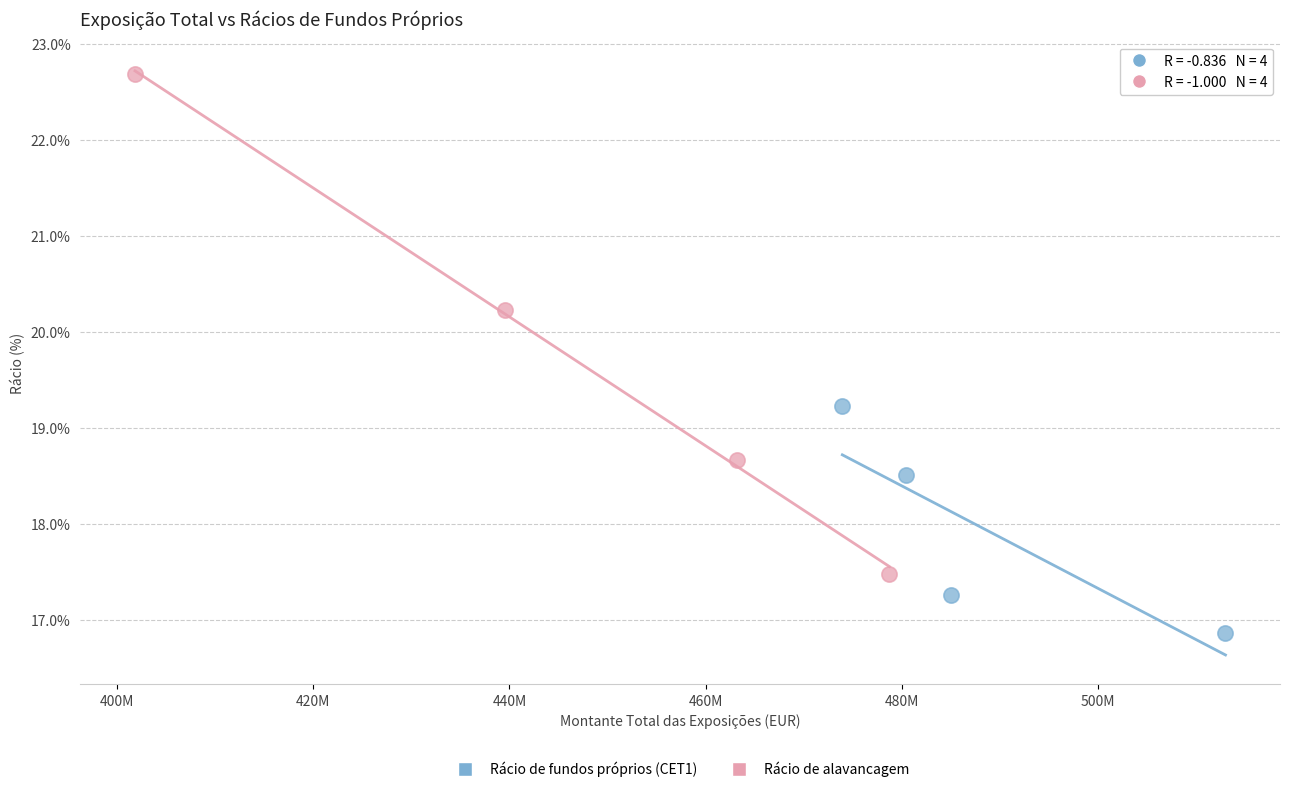

Which series reaches the minimum Y coordinate?

Rácio de fundos próprios (CET1)